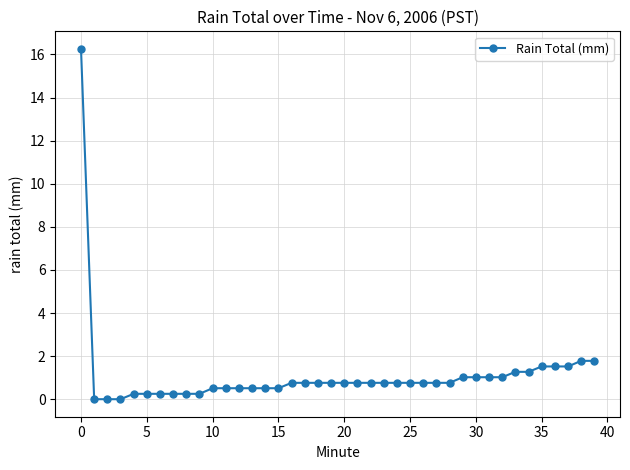

What is the average value?

1.1